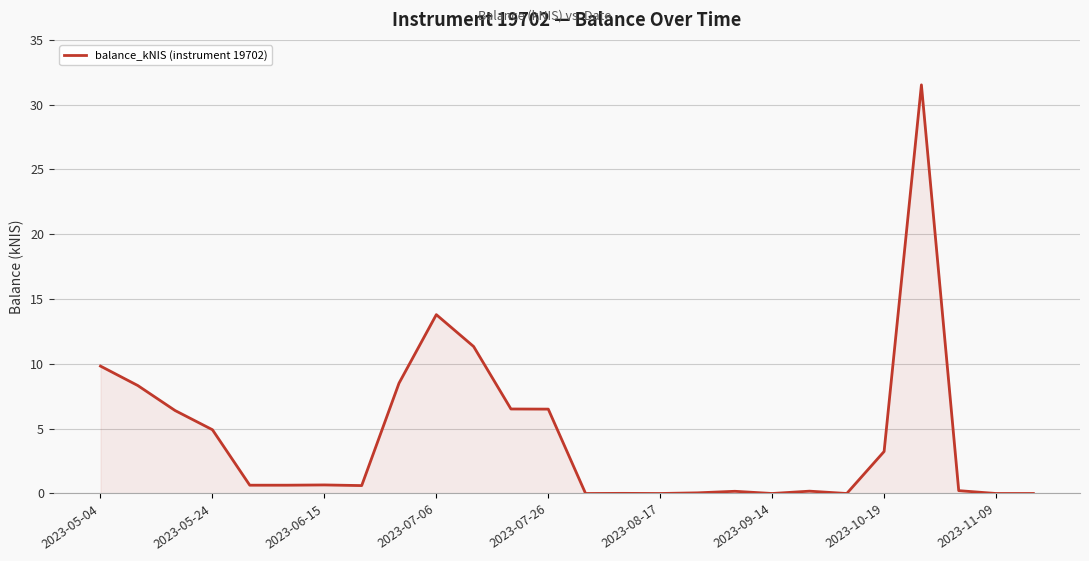

What is the difference between the maximum and minimum values?

31.5